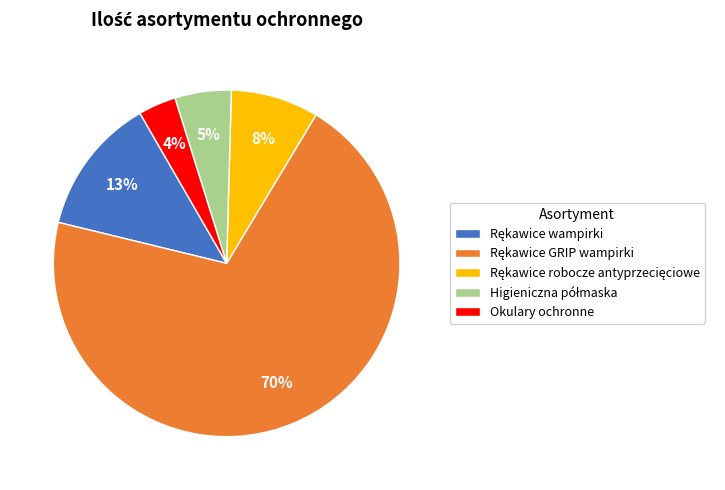

Which slice is the smallest?

Okulary ochronne